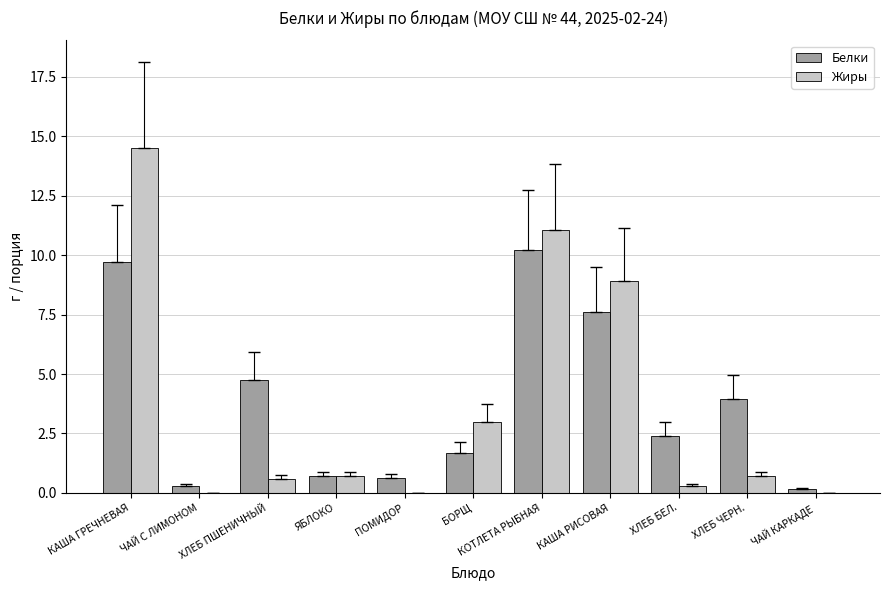

What is the total value across all series at ЧАЙ КАРКАДЕ?

0.2